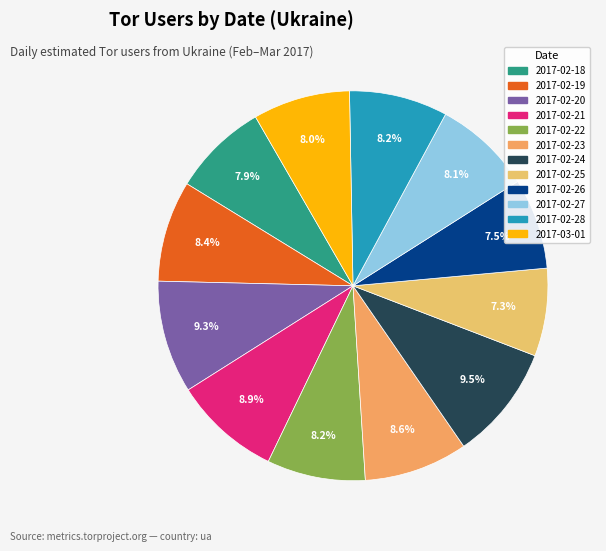

What percentage is the 2017-02-20 slice, to the nearest percent?

9%